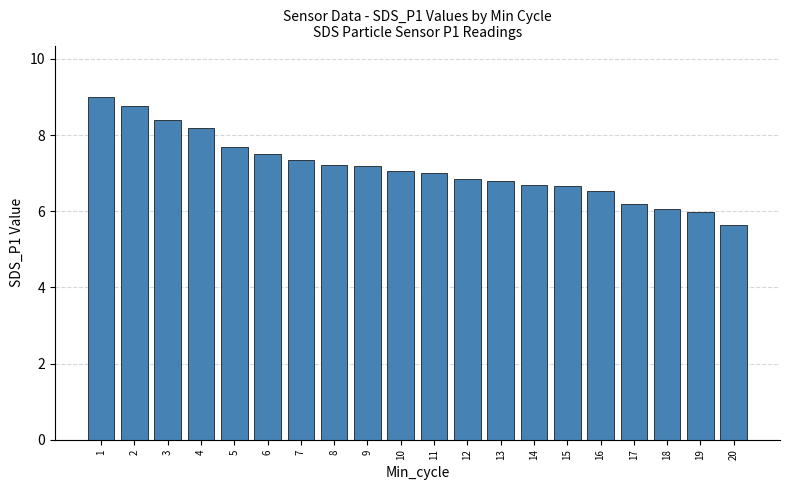

Which category has the highest value across all series?

1